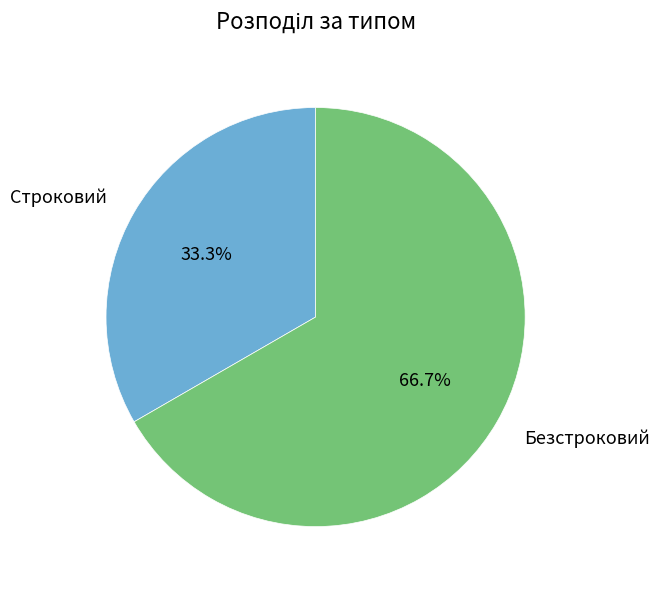

How many slices are in this pie chart?

2